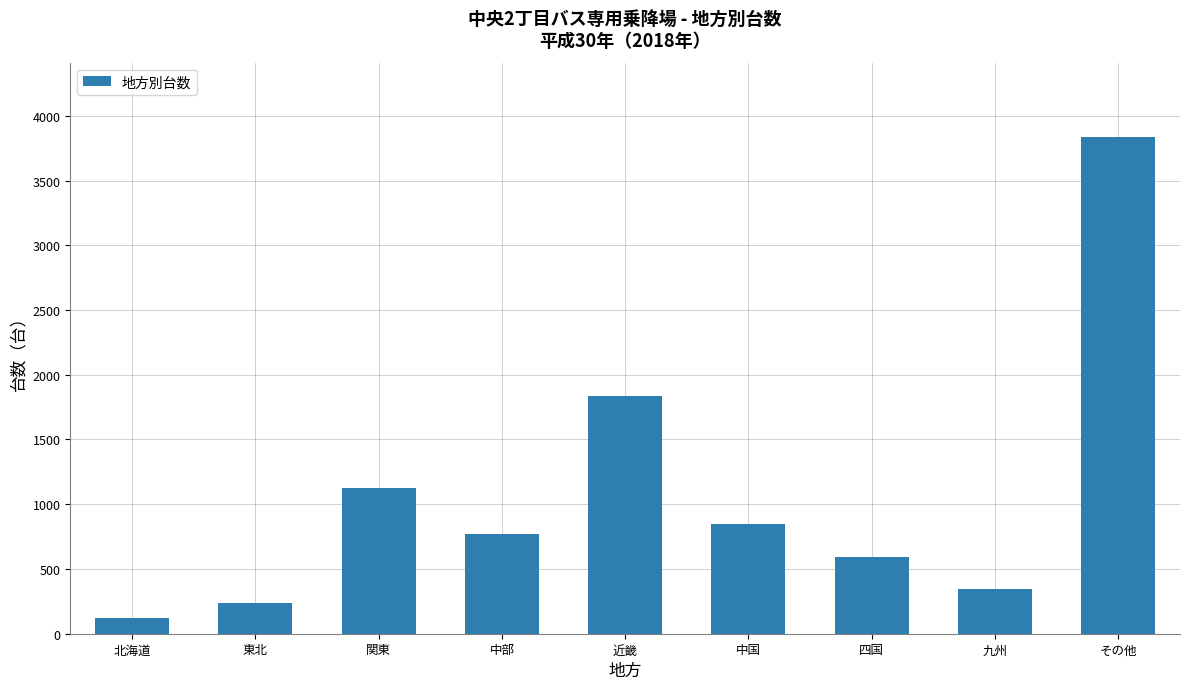

The chart shows a value of 1125 at 関東. True or false?

True